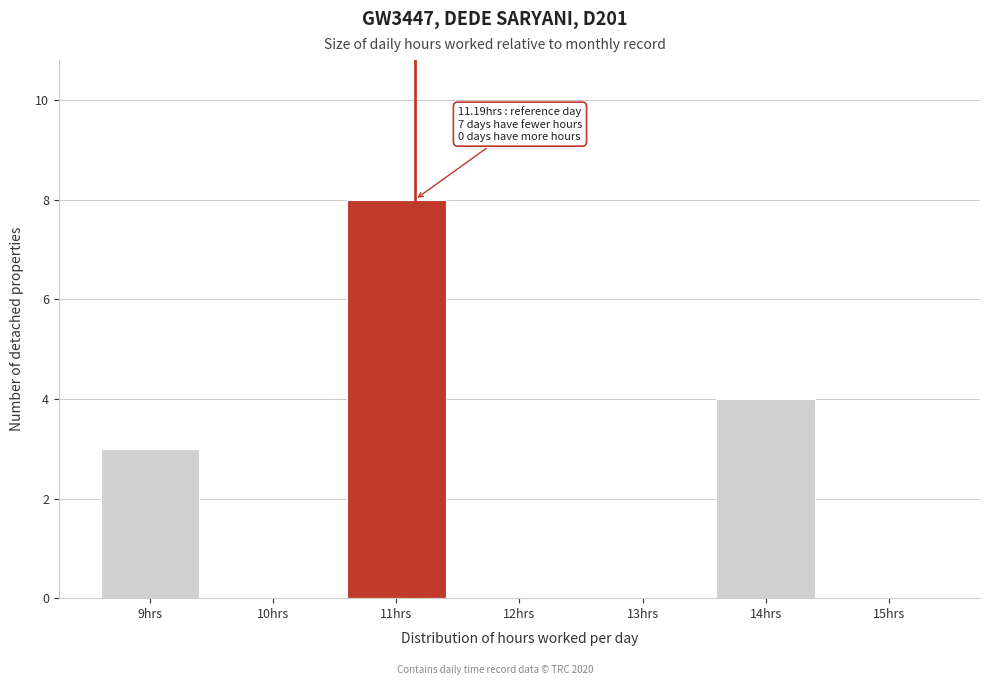

Reading left to right, list all the values displayed in this chart.

9hrs=3	10hrs=0	11hrs=8	12hrs=0	13hrs=0	14hrs=4	15hrs=0